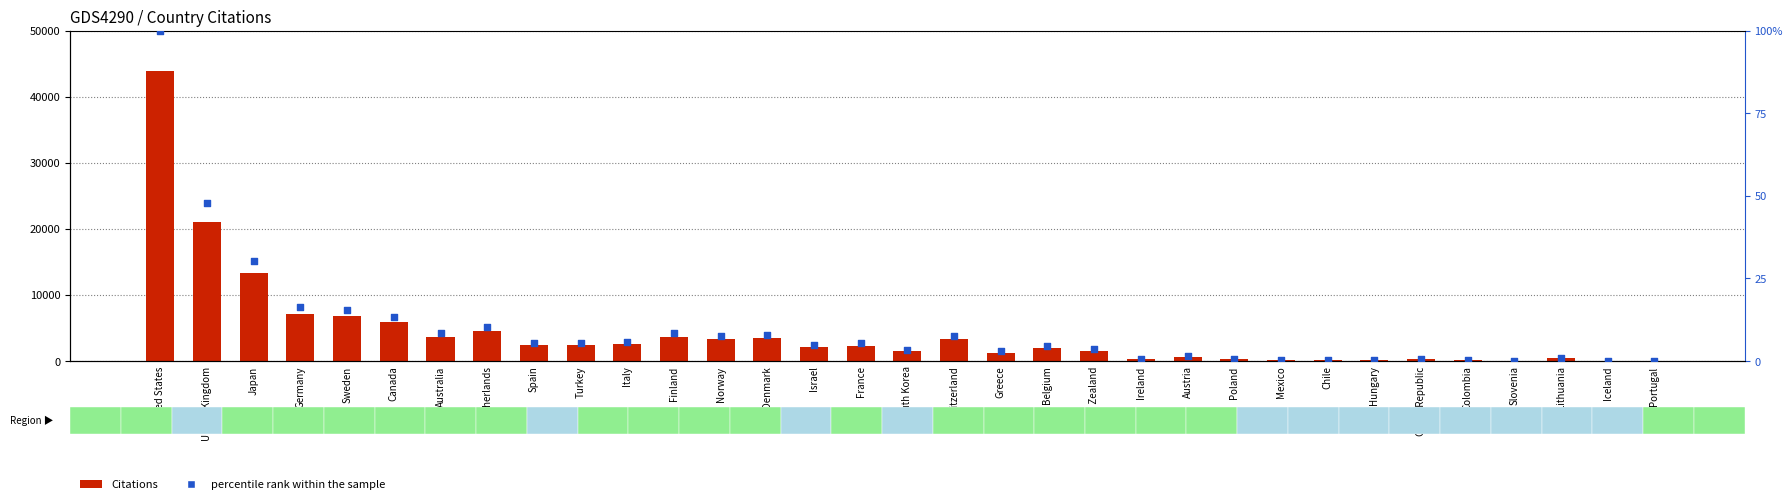

What are all the series names shown in the legend?

Citations, percentile rank within the sample